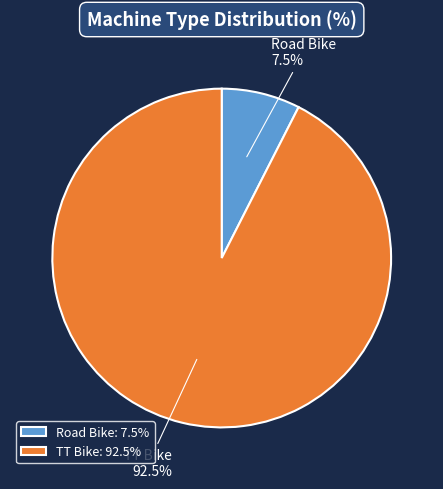

Does TT Bike account for over 50% of the chart?

Yes